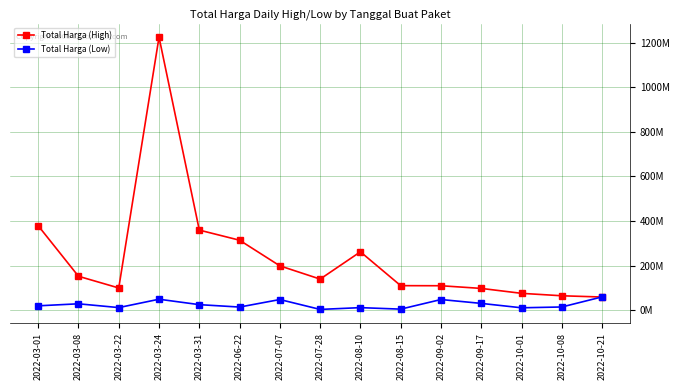

True or false: Total Harga (Low) has a value of 9005483 at 2022-09-17.

False